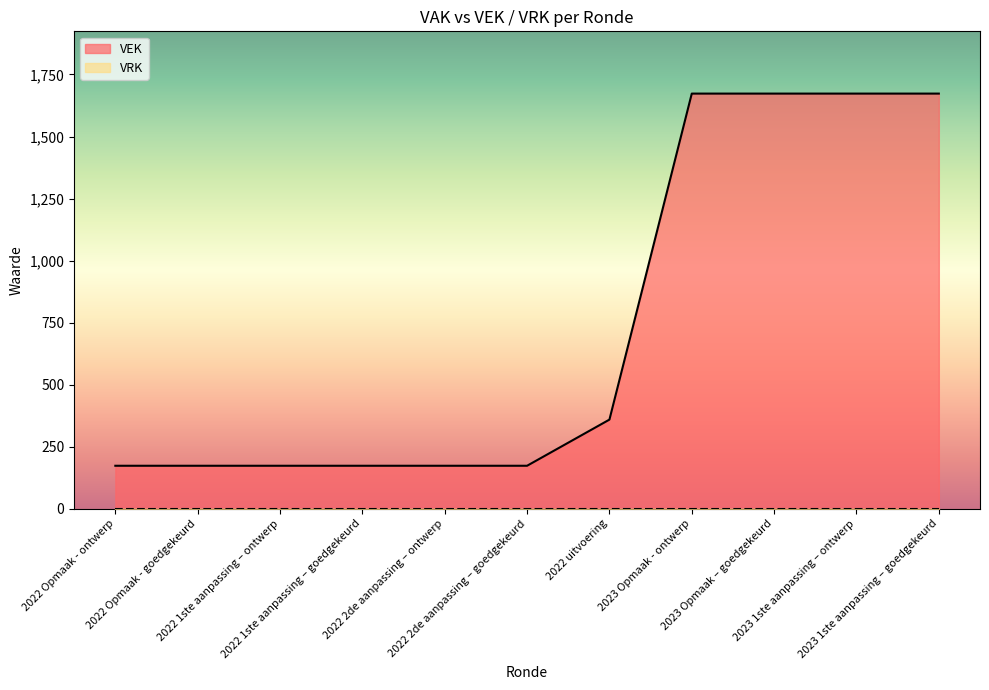

Is it true that the value at 2023 Opmaak - ontwerp is 1673?

True